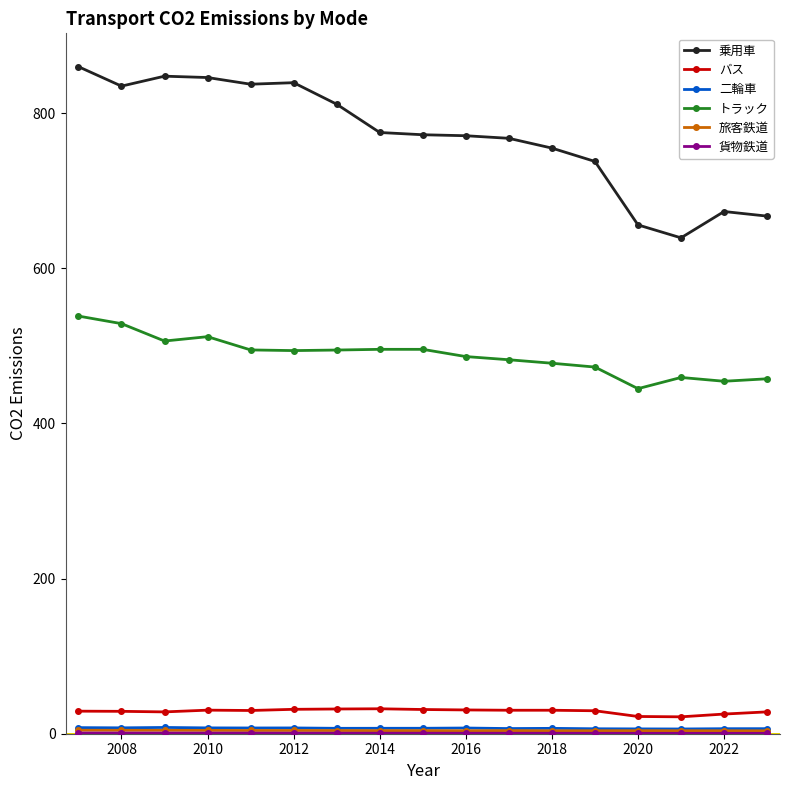

At how many categories does at least one series exceed 431?

17